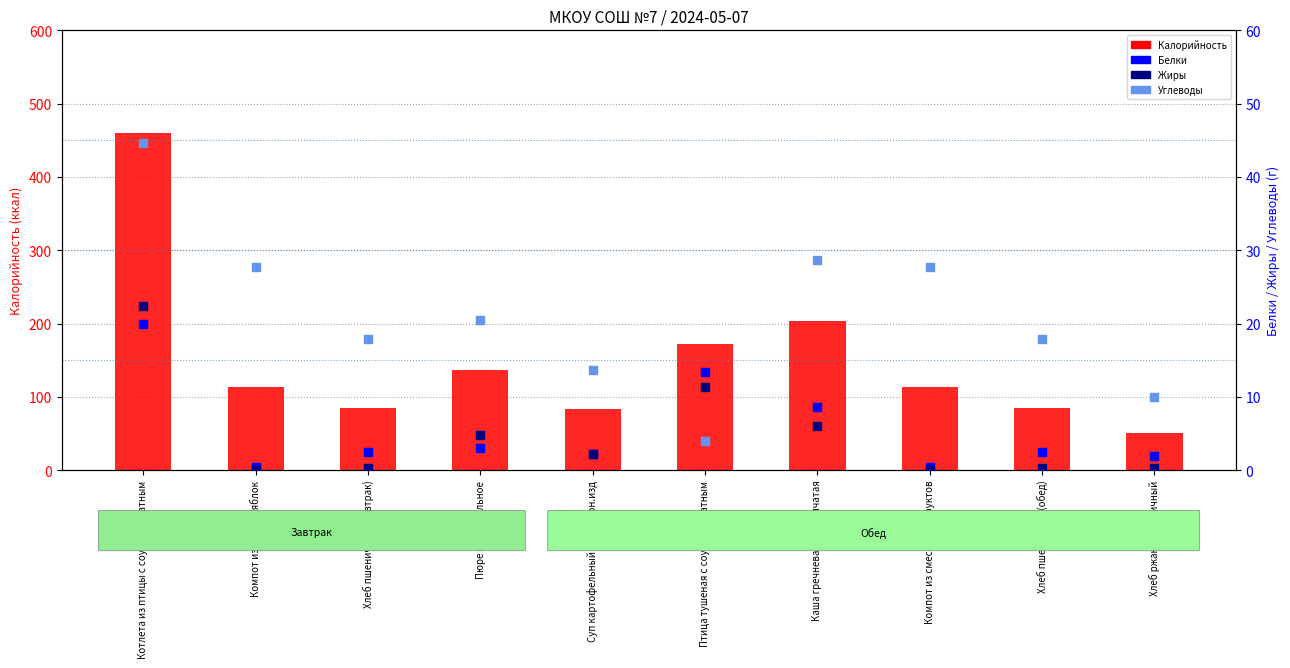

What is the total value across all series at Котлета из птицы с соусом томатным?

546.9